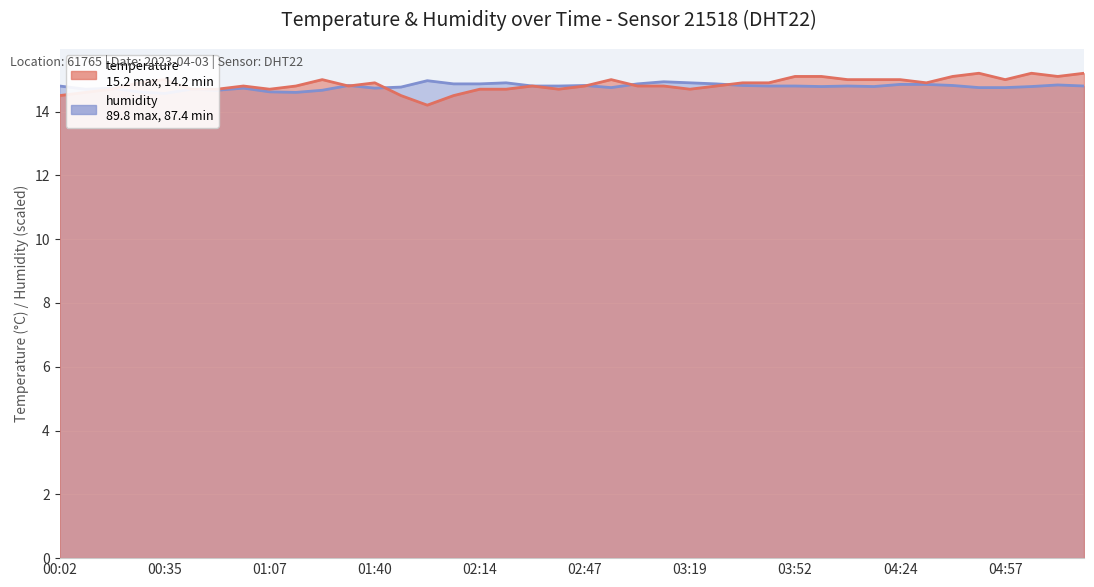

Where do humidity and temperature first cross each other?

00:19 and 00:27